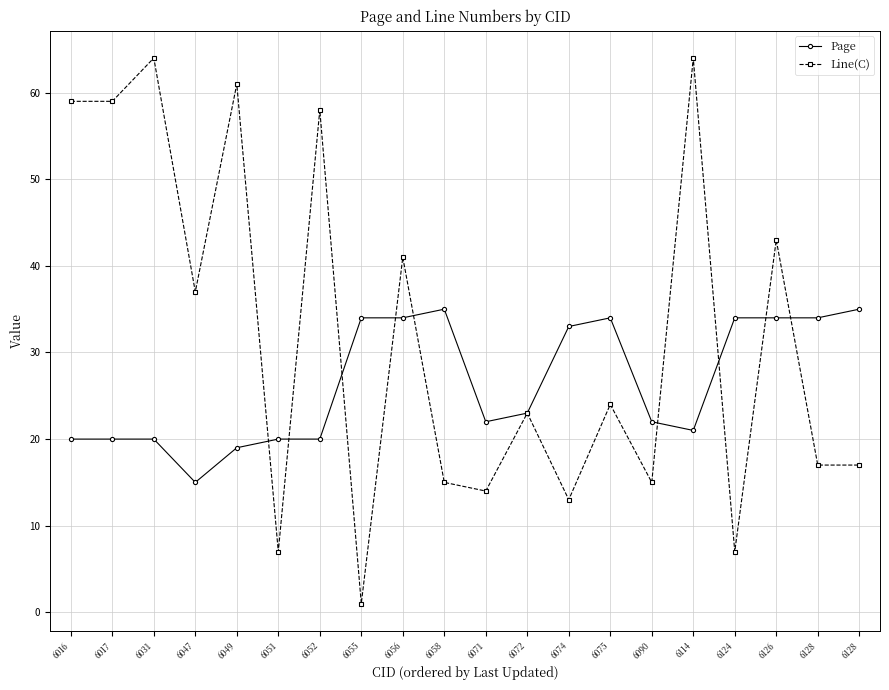

True or false: Line(C) has more than 2 points higher than both neighbors.

True